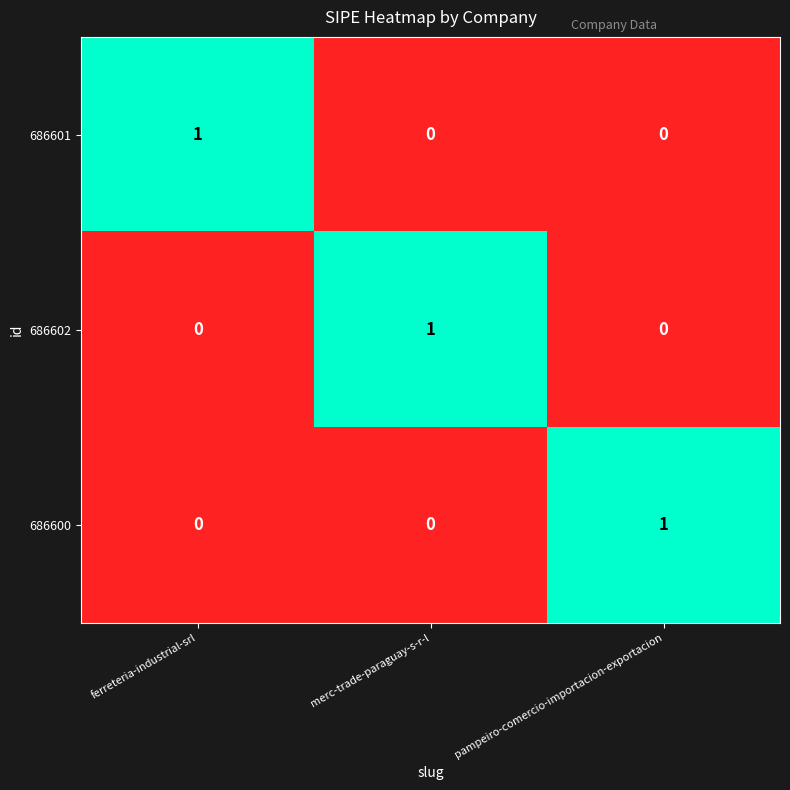

How many 686600 values are between 0 and 1?

3